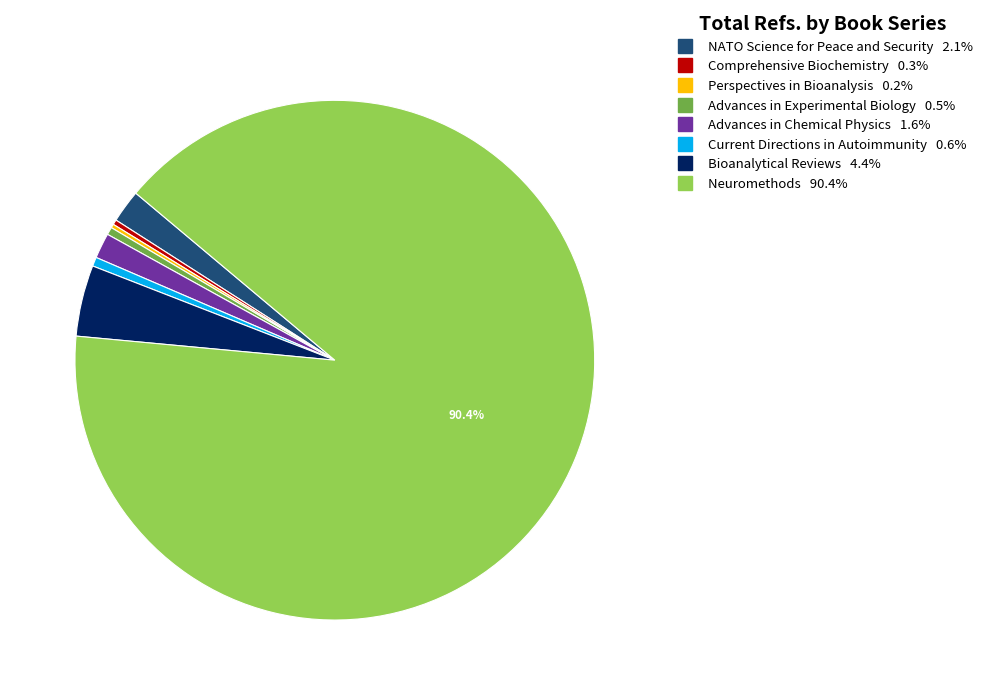

Do Advances in Experimental Biology and Neuromethods together represent more than half of the pie?

Yes